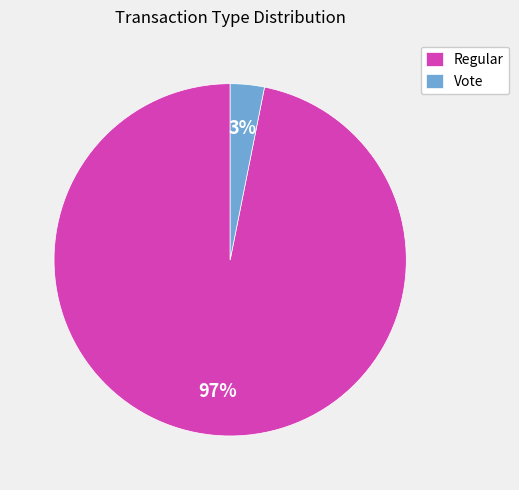

To the nearest percent, what portion does Regular represent?

97%